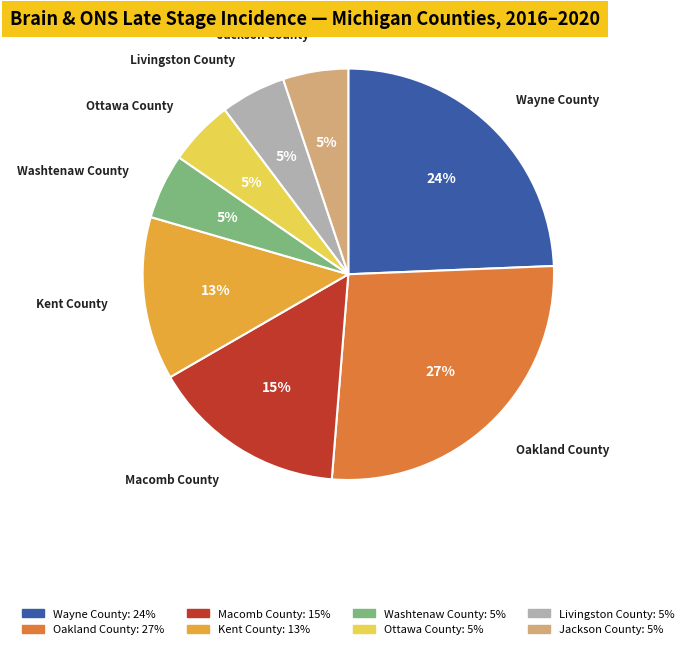

Is Kent County the majority of the pie?

No